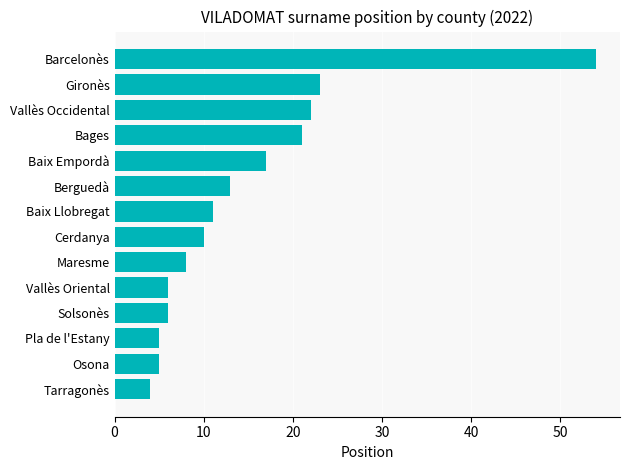

Between Tarragonès and Baix Empordà, which is larger?

Baix Empordà